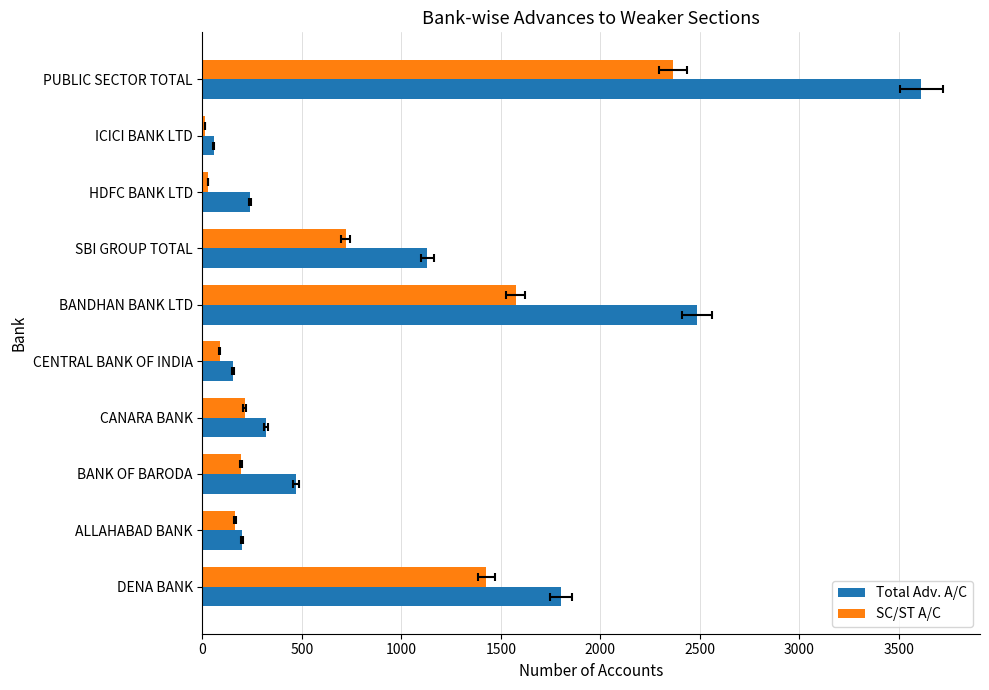

What is the sum of all SC/ST A/C values?

6783